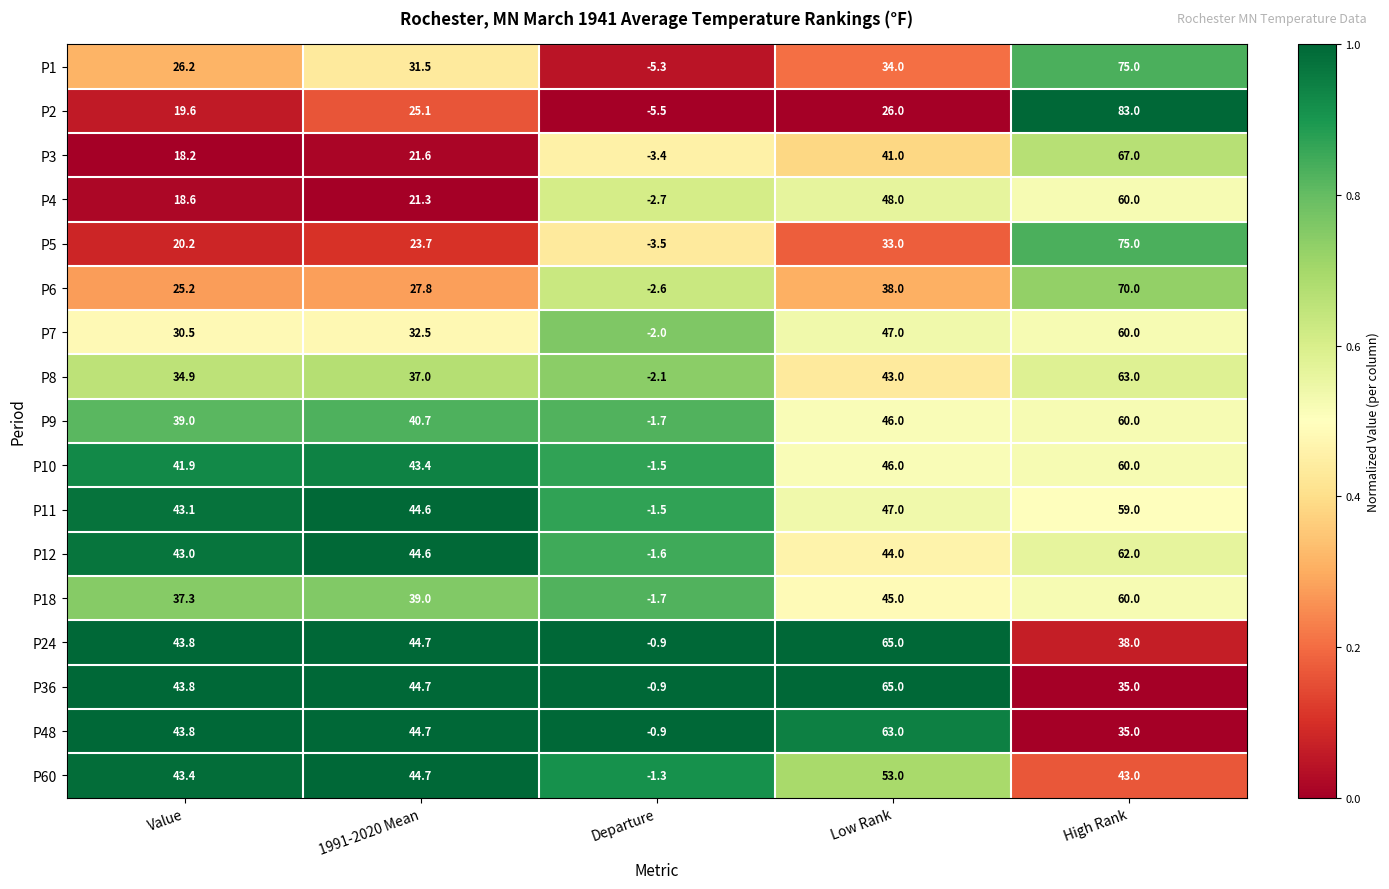

At which label does P2 first exceed 25?

1991-2020 Mean